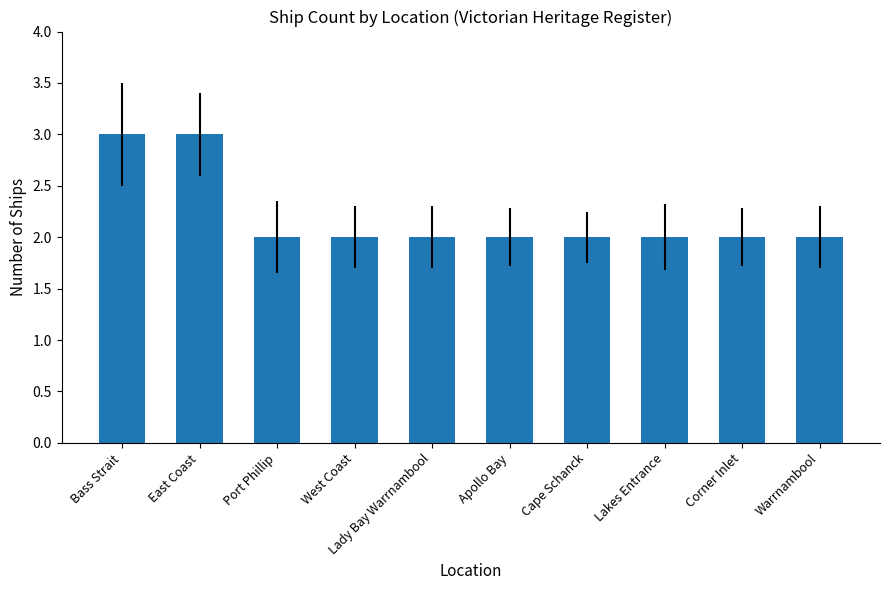

What is the smallest value displayed?

2